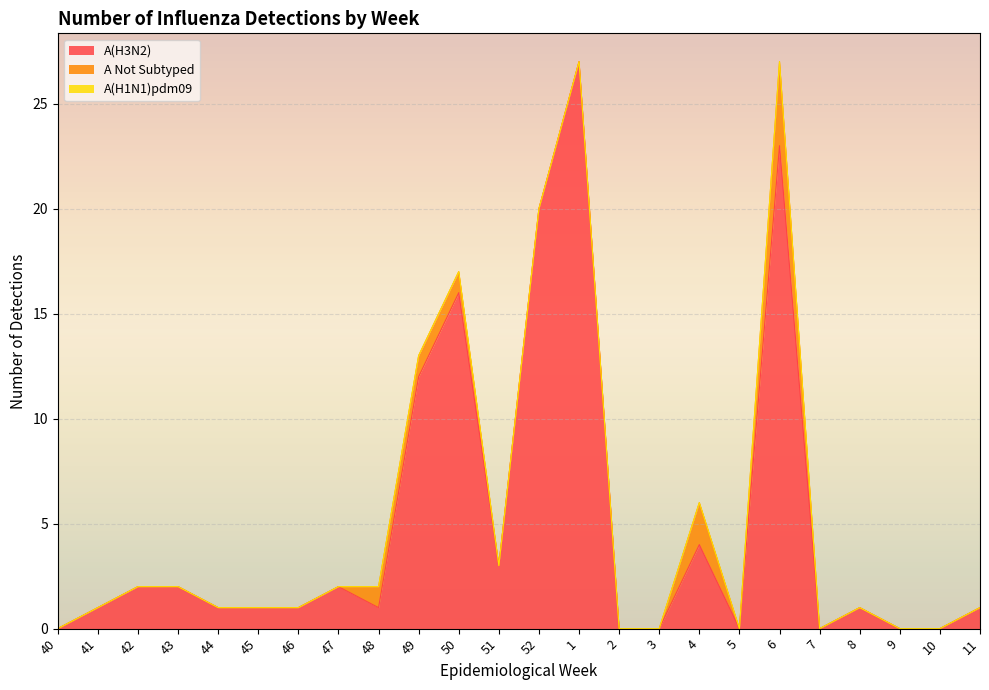

In A Not Subtyped, how many points are higher than both neighbors (excluding endpoints)?

2